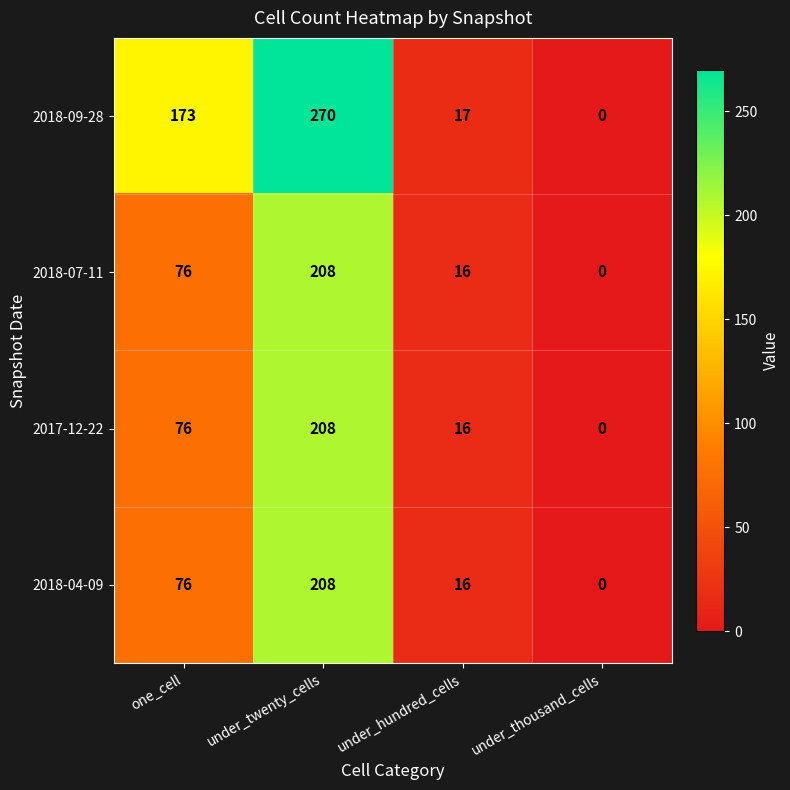

Reading right to left, what are all the values shown in this chart?

2018-09-28: 0	17	270	173
2018-07-11: 0	16	208	76
2017-12-22: 0	16	208	76
2018-04-09: 0	16	208	76